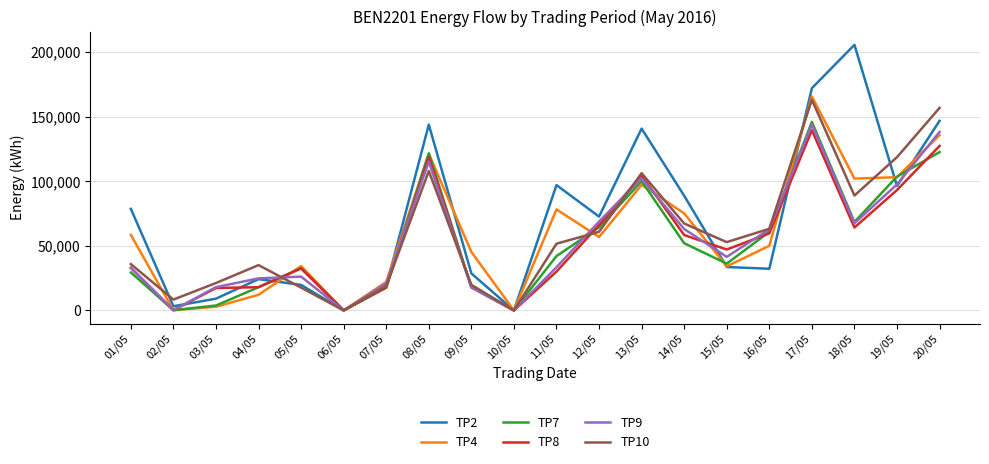

Where is TP10 nearest to the value 81556?

18/05